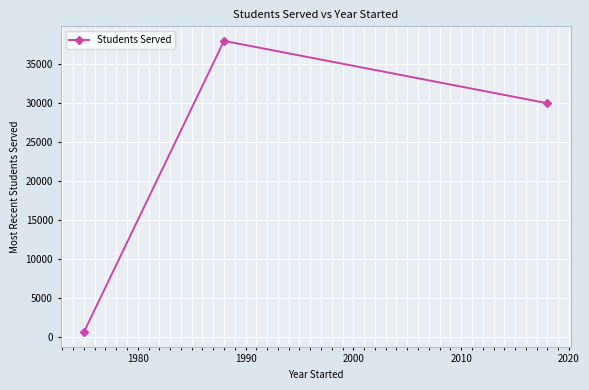

What is the value of the 2nd point from the left?

38000